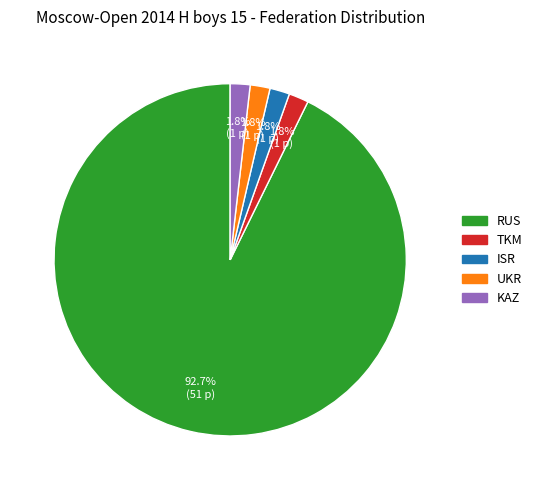

The KAZ slice represents 7% of the pie. True or false?

False